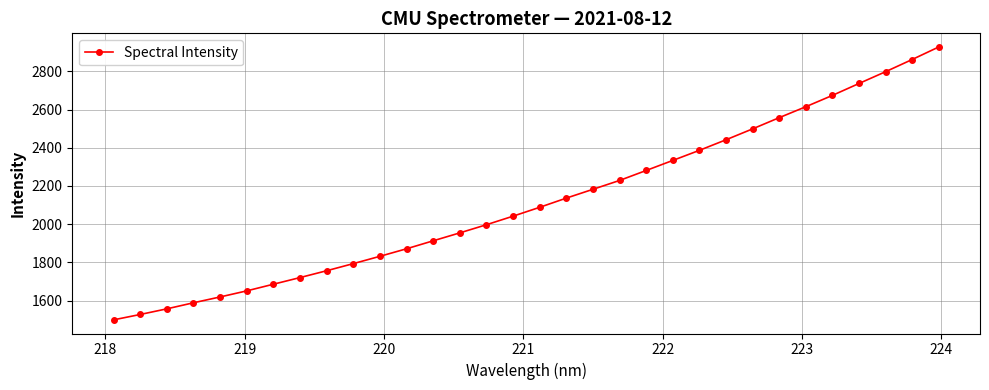

What is the value of the 3rd point from the left?

1556.6